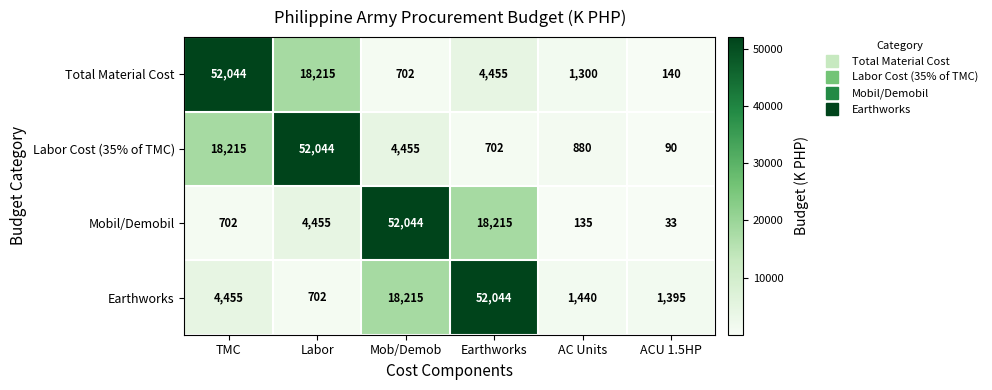

What is the difference between the maximum and minimum values in the Total Material Cost series?

51904